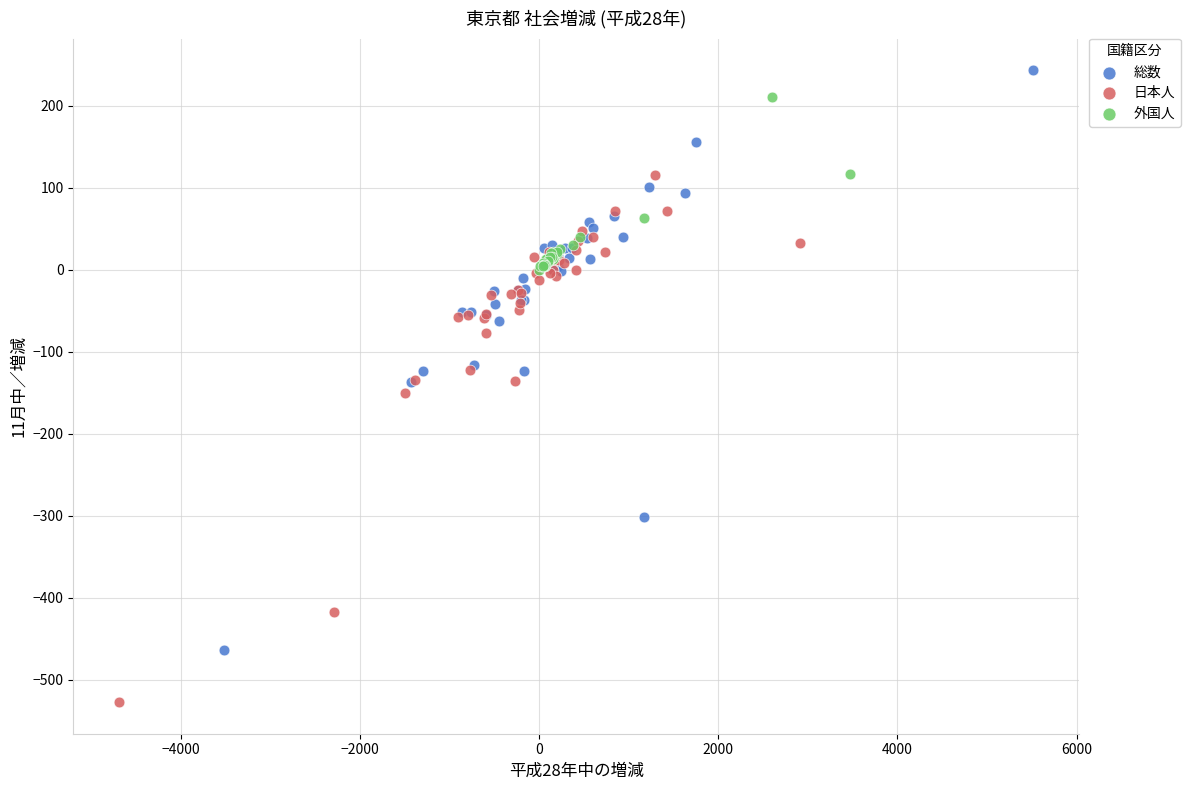

Which series has the largest Y range (max minus min)?

総数